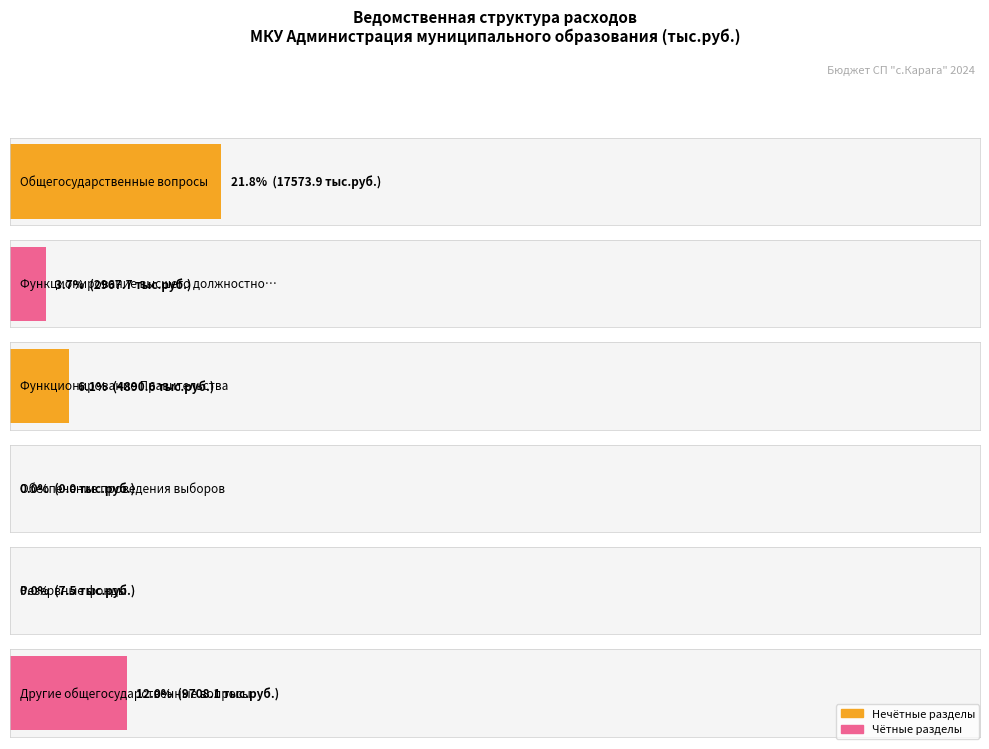

Reading left to right, list all the values displayed in this chart.

Общегосударственные вопросы=17573.9	Функционирование высшего должностного лица=2967.7	Функционирование Правительства=4890.6	Обеспечение проведения выборов=0.0	Резервные фонды=7.5	Другие общегосударственные вопросы=9708.1